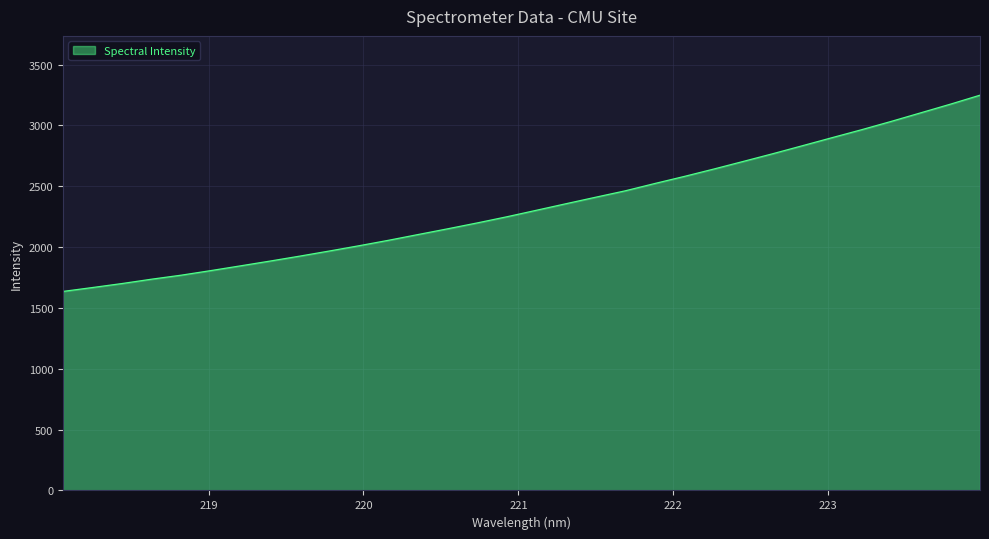

What is the difference between the maximum and minimum values?

1612.9